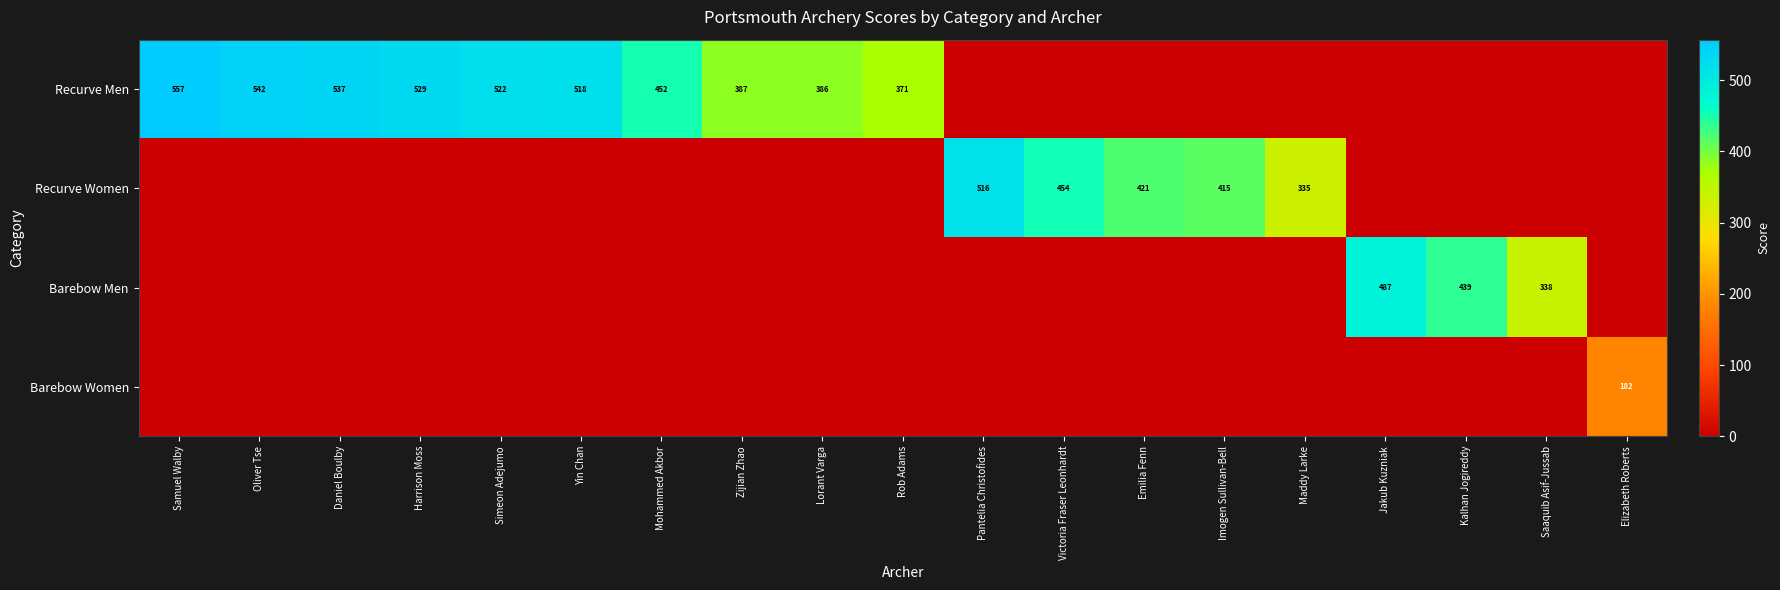

What is the difference between the Recurve Men values at Zijian Zhao and Simeon Adejumo?

135